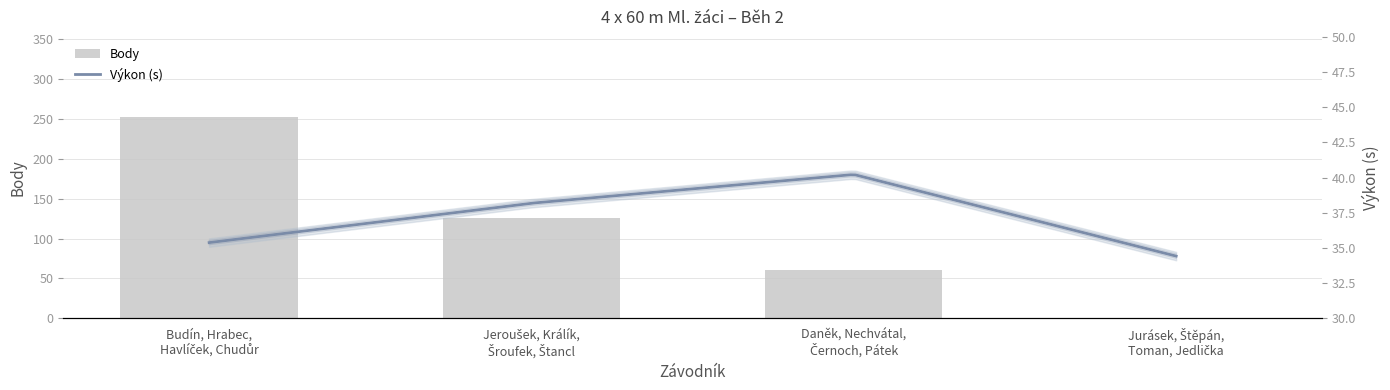

What is the difference between the maximum and second lowest values?

192